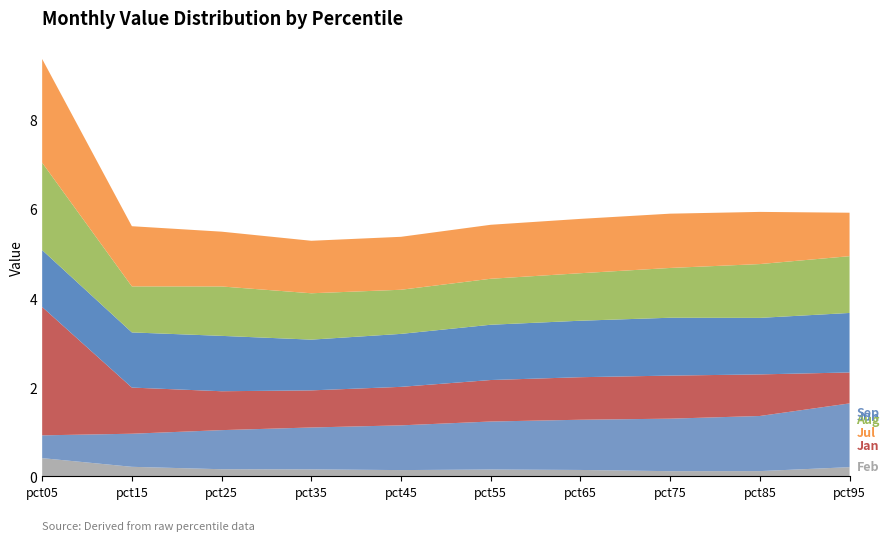

Reading left to right, list all the values displayed in this chart.

Jan: pct05=2.9	pct15=1.0	pct25=0.9	pct35=0.8	pct45=0.9	pct55=0.9	pct65=1.0	pct75=1.0	pct85=0.9	pct95=0.7
Feb: pct05=0.4	pct15=0.2	pct25=0.2	pct35=0.2	pct45=0.1	pct55=0.2	pct65=0.1	pct75=0.1	pct85=0.1	pct95=0.2
Jun: pct05=1.3	pct15=1.2	pct25=1.2	pct35=1.1	pct45=1.2	pct55=1.2	pct65=1.3	pct75=1.3	pct85=1.3	pct95=1.3
Jul: pct05=2.3	pct15=1.4	pct25=1.2	pct35=1.2	pct45=1.2	pct55=1.2	pct65=1.2	pct75=1.2	pct85=1.2	pct95=1.0
Aug: pct05=2.0	pct15=1.0	pct25=1.1	pct35=1.0	pct45=1.0	pct55=1.0	pct65=1.1	pct75=1.1	pct85=1.2	pct95=1.3
Sep: pct05=0.5	pct15=0.7	pct25=0.9	pct35=0.9	pct45=1.0	pct55=1.1	pct65=1.1	pct75=1.2	pct85=1.2	pct95=1.4